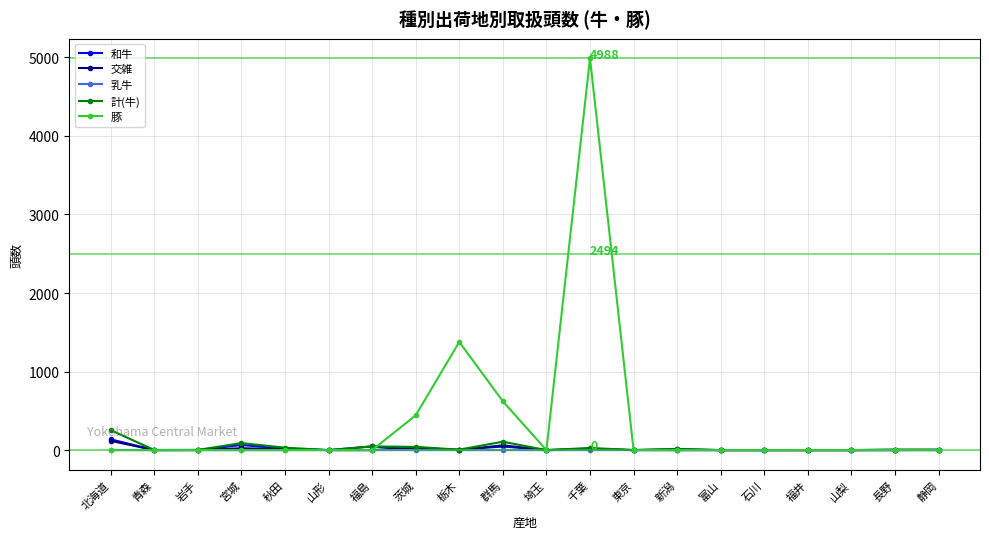

Which category has the highest value in the 豚 series?

千葉